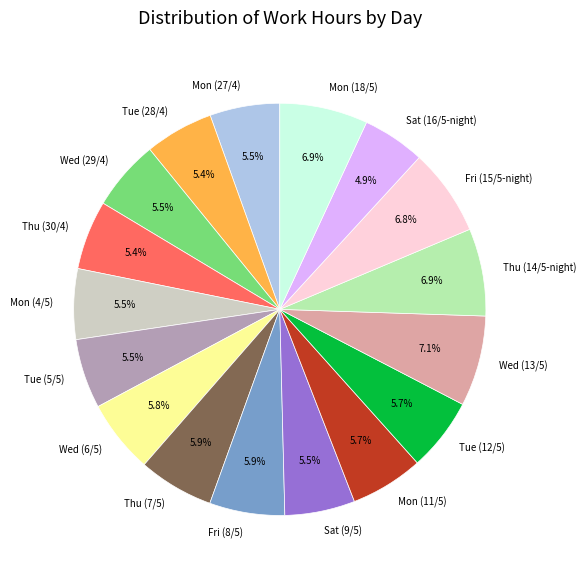

To the nearest percent, what percentage of the pie is Thu (30/4)?

5%